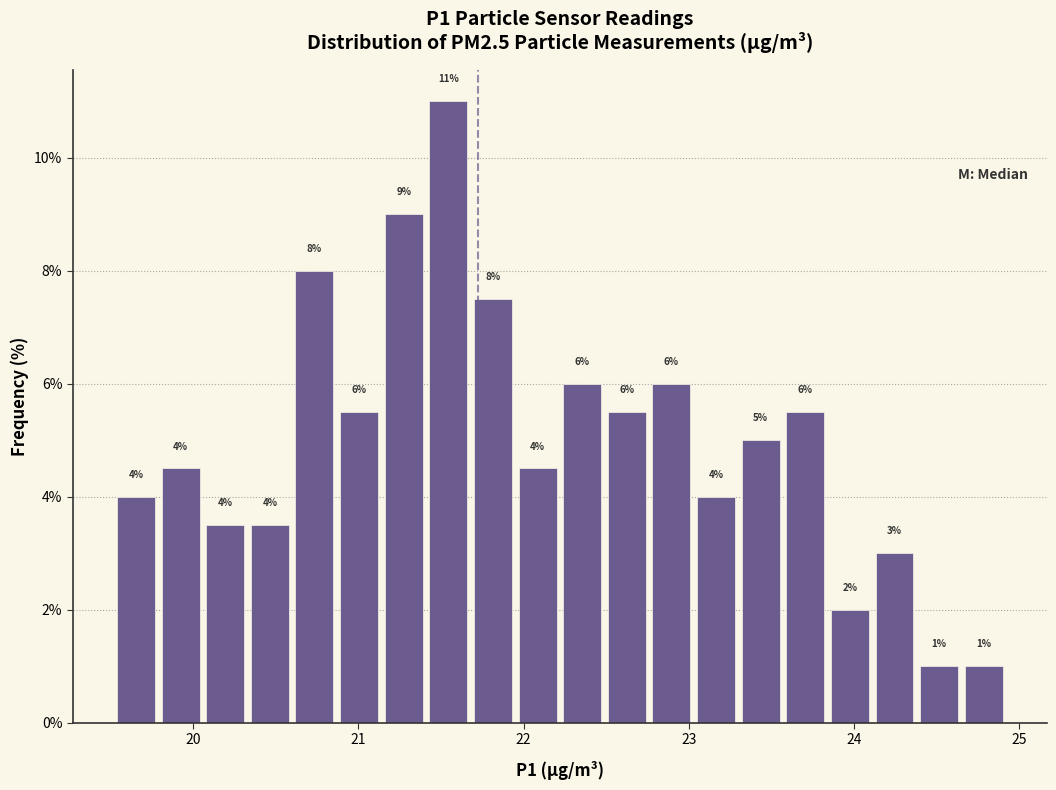

Read against the x-axis, roughly where is the centre of the tallest bar?

21.5